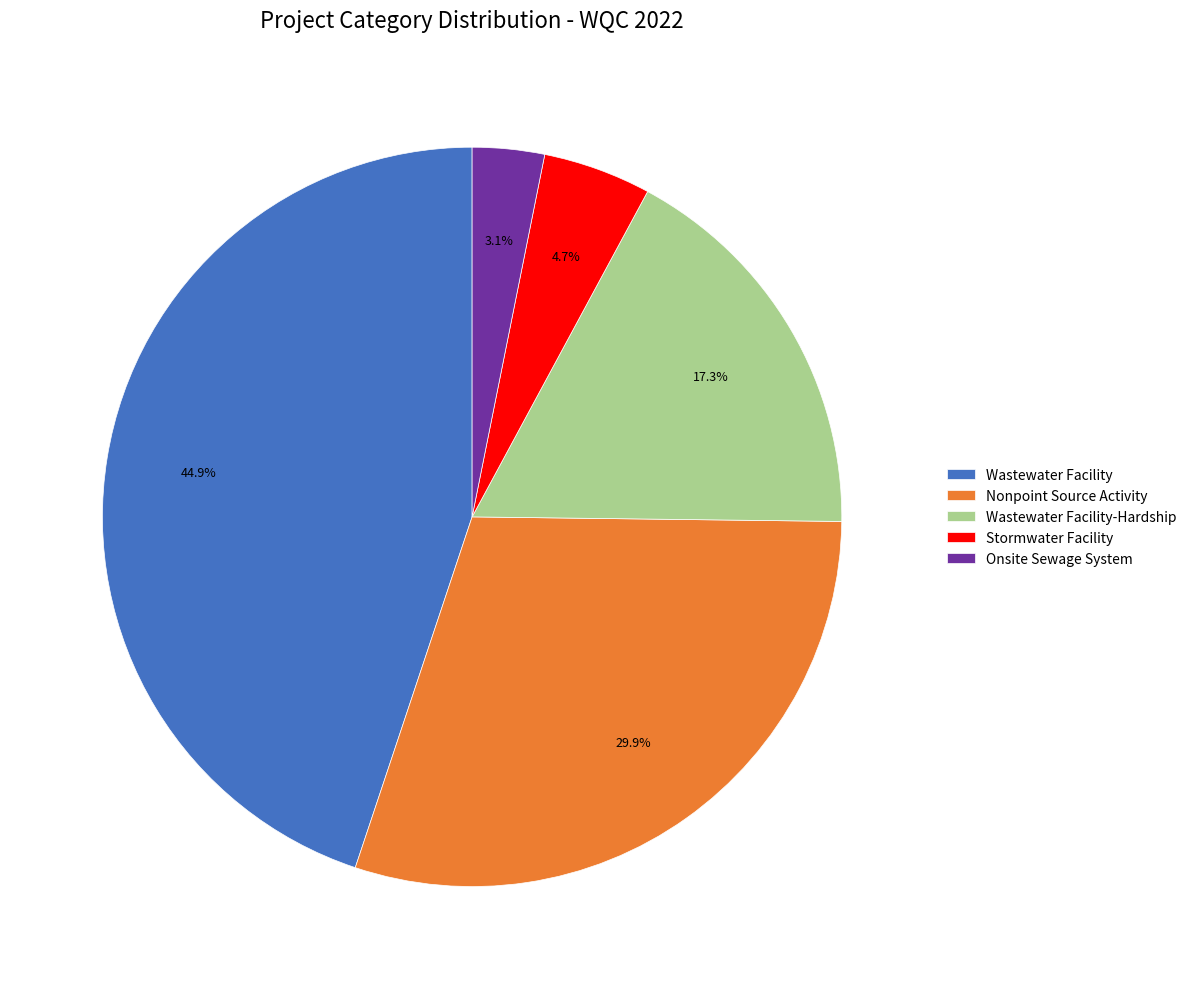

Count the number of slices in the pie.

5